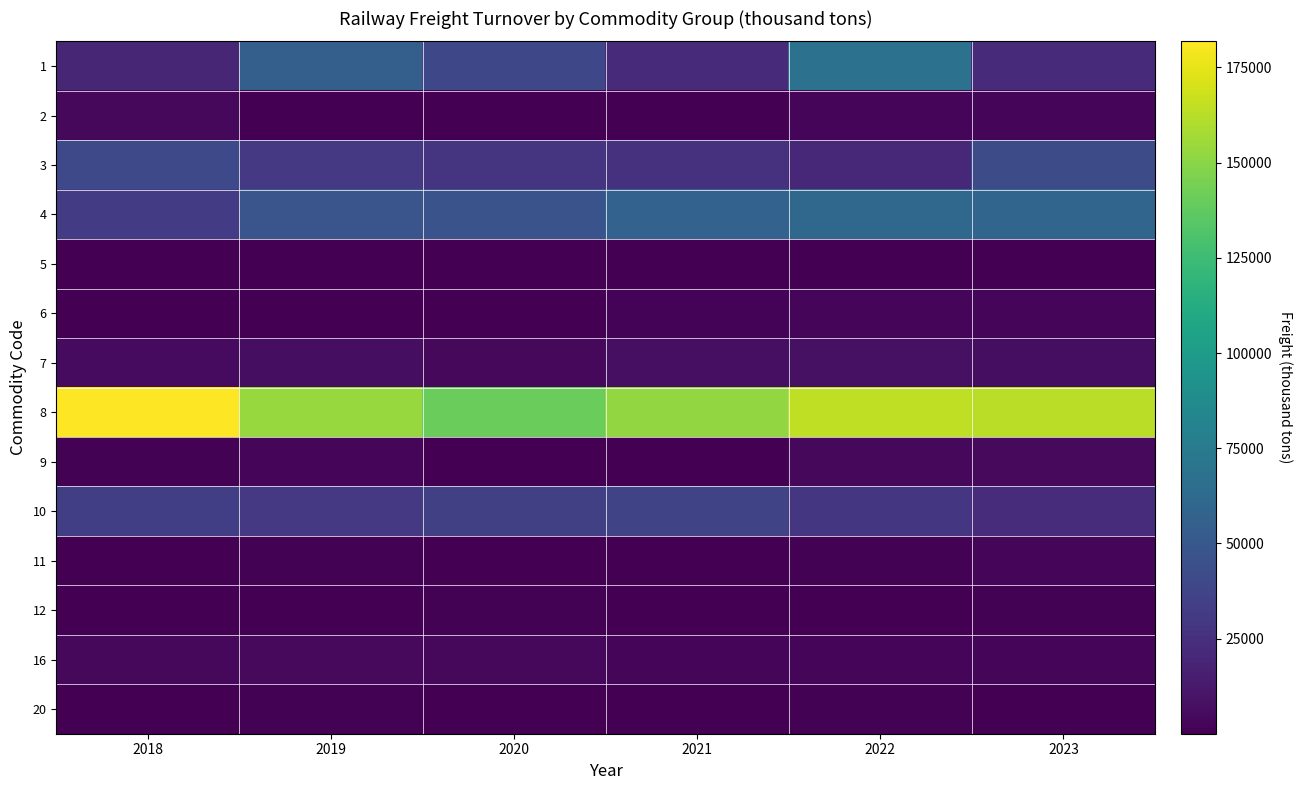

At how many categories does at least one series exceed 180696?

1